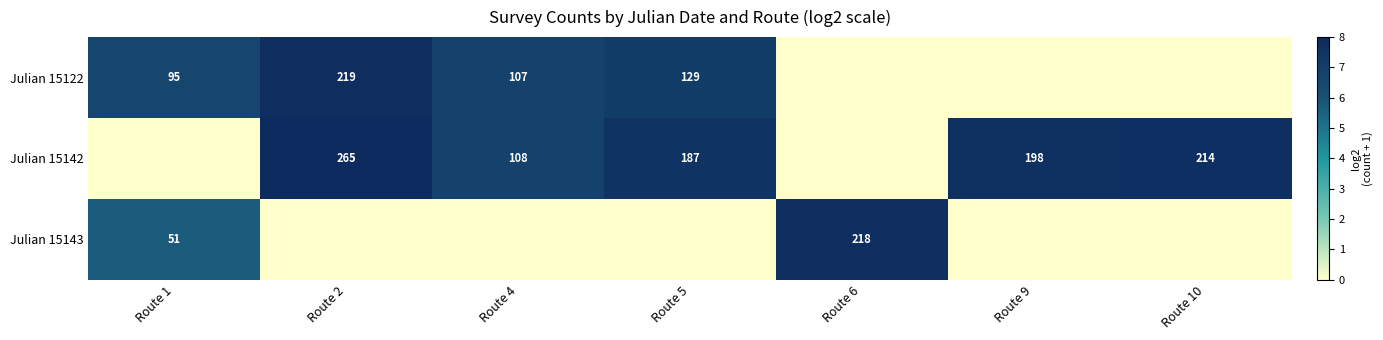

Is the value of Julian 15122 at Route 2 greater than the value of Julian 15142 at Route 10?

Yes